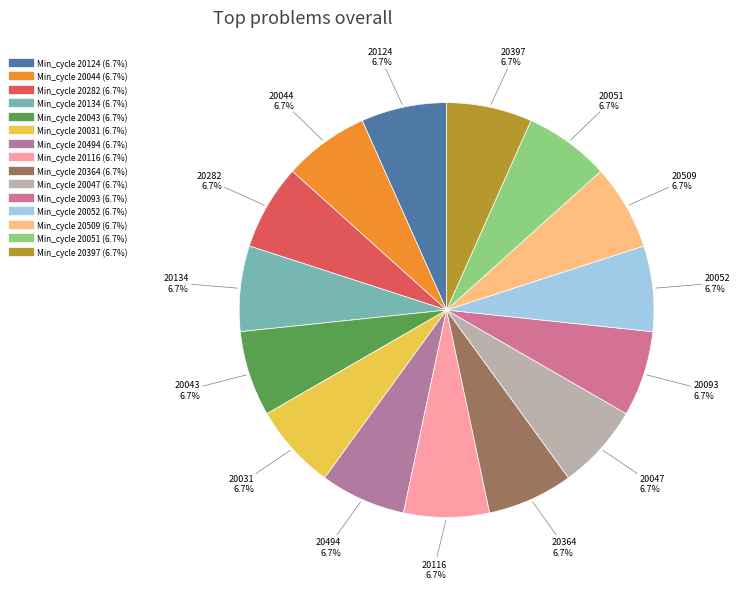

How many segments does this pie chart have?

15